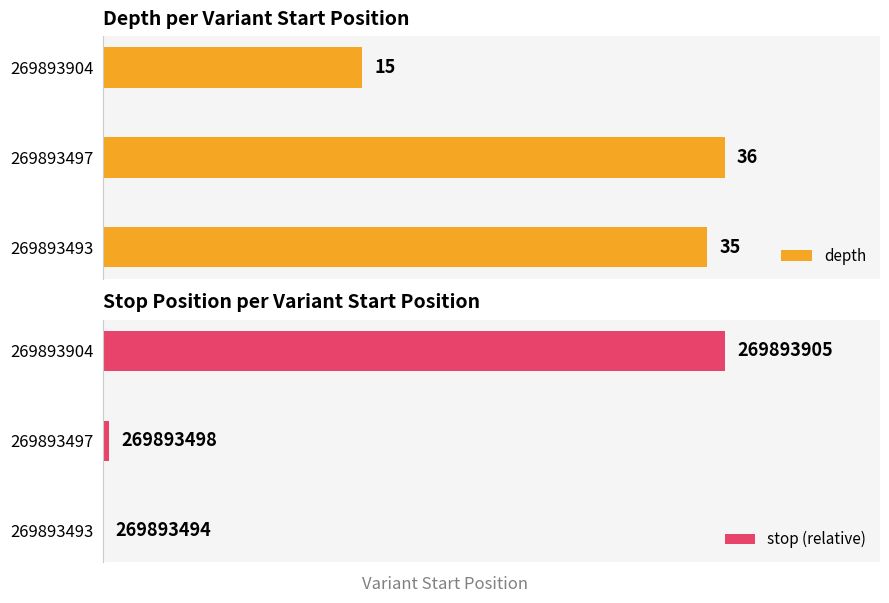

Rank the categories by depth value from highest to lowest.

269893497, 269893493, 269893904